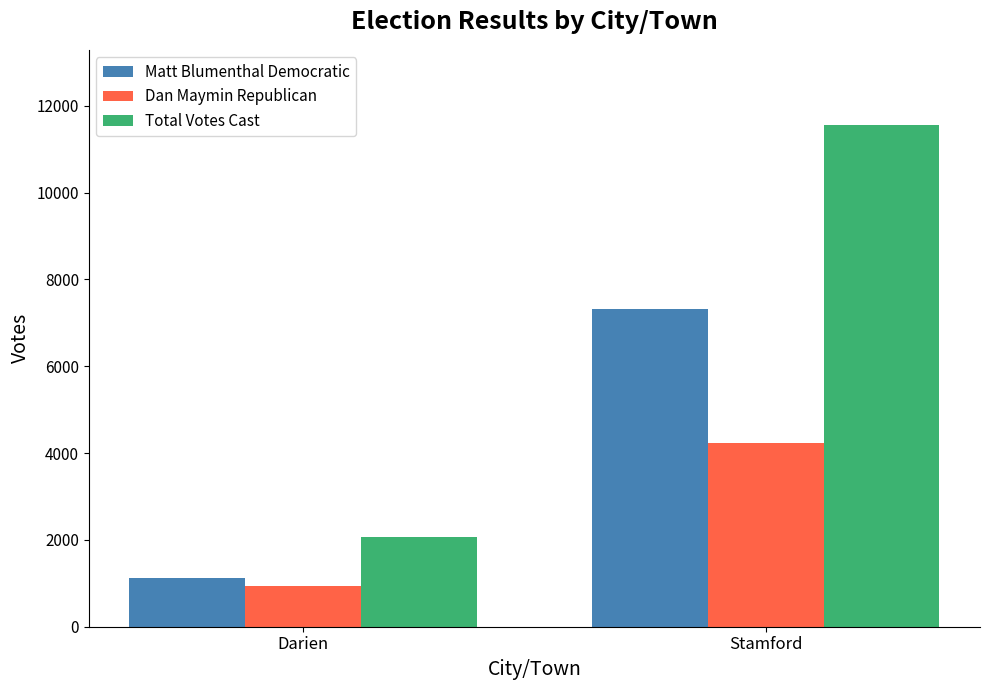

At which category does the chart reach its minimum across all series?

Darien